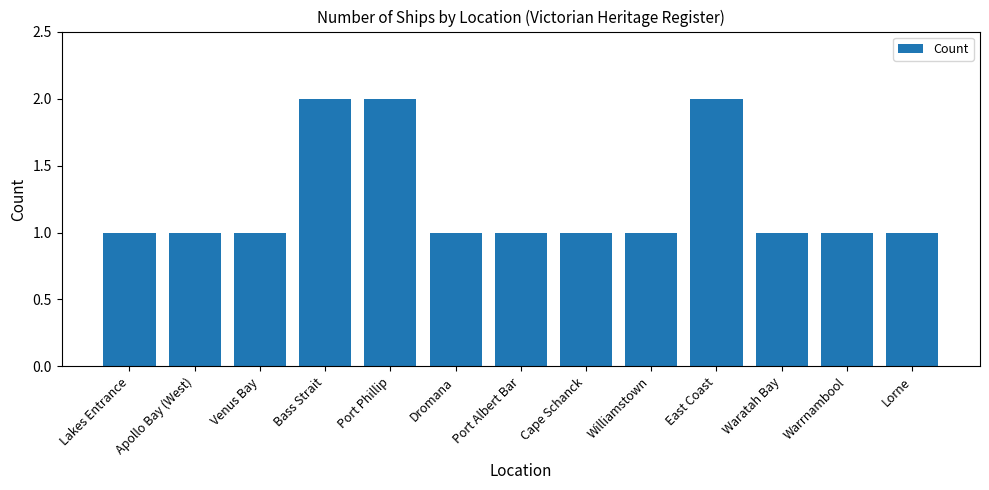

Count the values in the range 1 to 2.

13